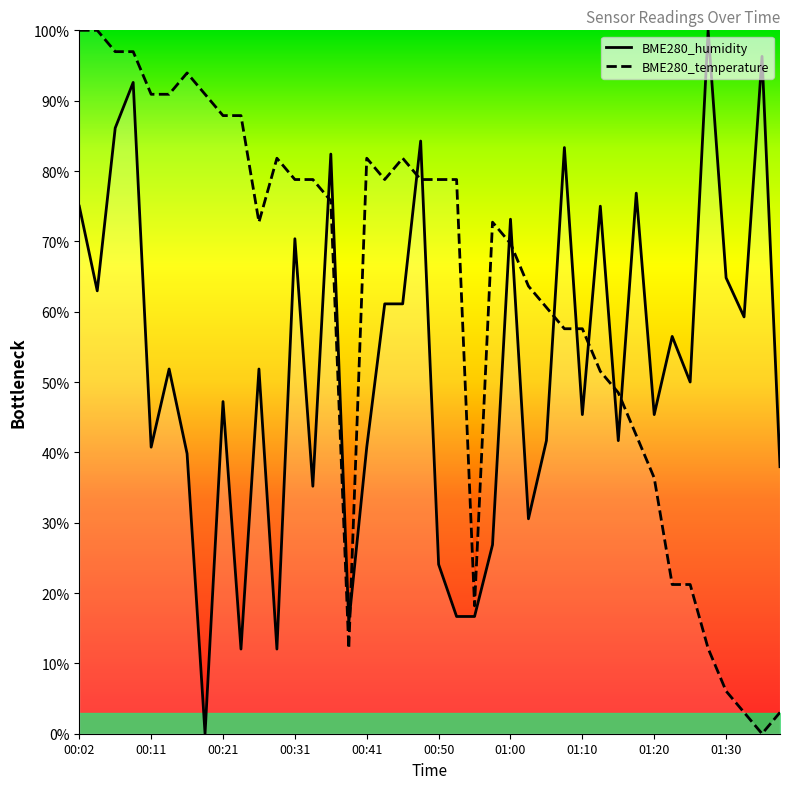

Is this an area chart (filled region under the line)?

No